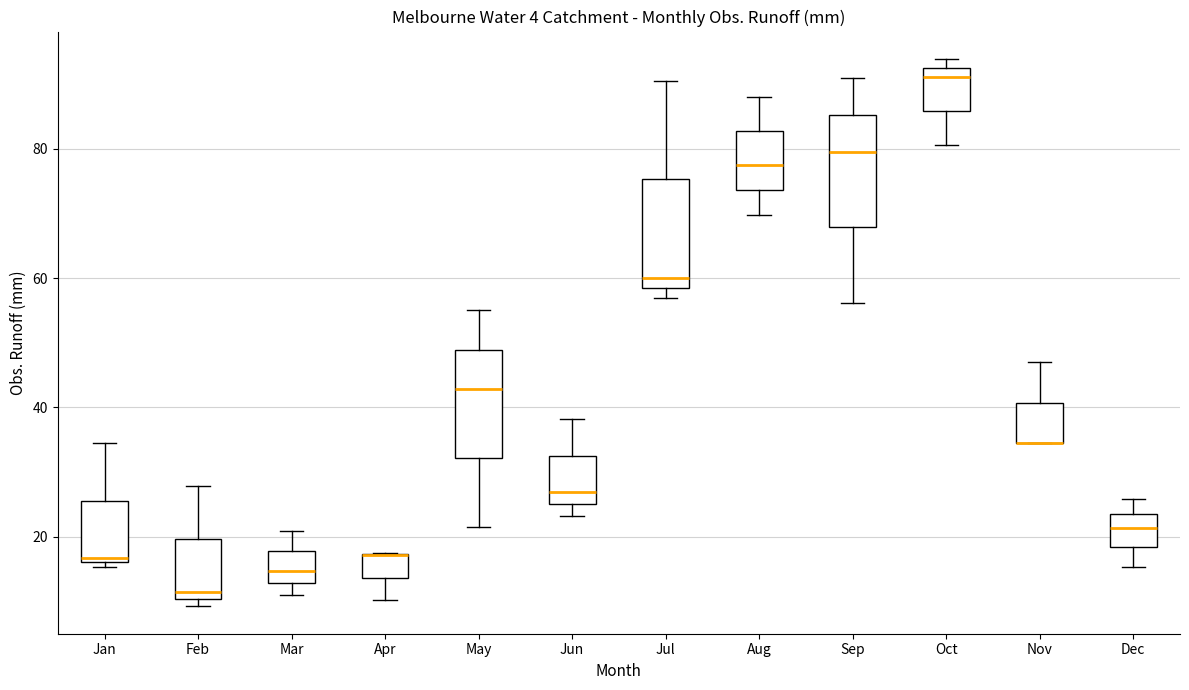

Reading left to right, read every box against the y-axis: the position of its median line, the range the box covers, and the ends of its whiskers. The values are not printed on the chart, so give them approximately, as read against the axis.

Jan: median 16 (just above the box's lower edge), box 16 to 26, whiskers 16 (just below the box's lower edge) to 34
Feb: median 12, box 10 to 20, whiskers 10 (just below the box's lower edge) to 28
Mar: median 14, box 12 to 18, whiskers 10 to 20
Apr: median 18 (drawn on the box's upper edge), box 14 to 18, whiskers 10 to 18
May: median 42, box 32 to 48, whiskers 22 to 56
Jun: median 26 (just above the box's lower edge), box 26 to 32, whiskers 24 to 38
Jul: median 60, box 58 to 76, whiskers 56 to 90
Aug: median 78, box 74 to 82, whiskers 70 to 88
Sep: median 80, box 68 to 86, whiskers 56 to 90
Oct: median 92 (just below the box's upper edge), box 86 to 92, whiskers 80 to 94
Nov: median 34 (drawn on the box's lower edge), box 34 to 40, whiskers 34 to 48
Dec: median 22, box 18 to 24, whiskers 16 to 26